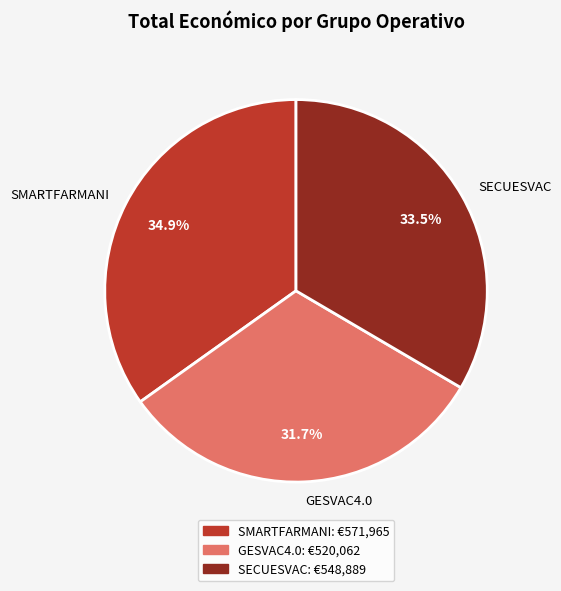

Approximately how many times larger is the value at SMARTFARMANI compared to SECUESVAC?

1.0